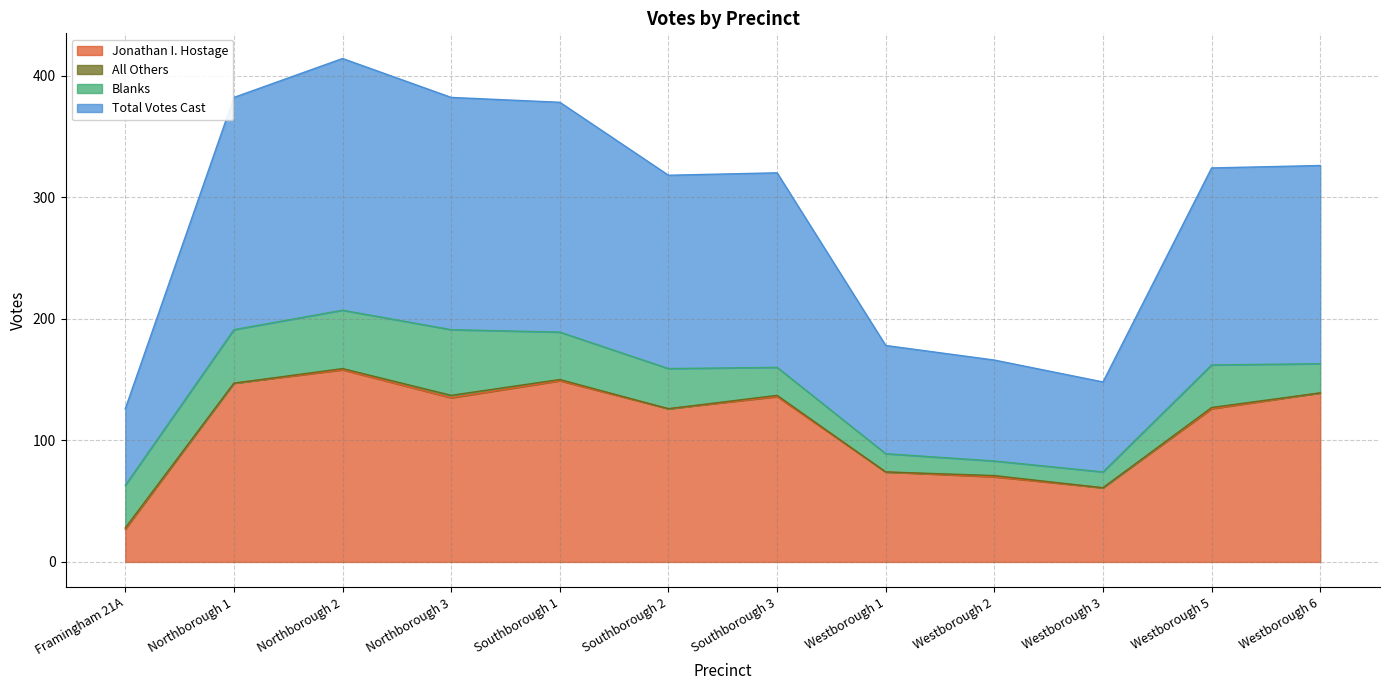

What is the minimum value for Jonathan I. Hostage?

27